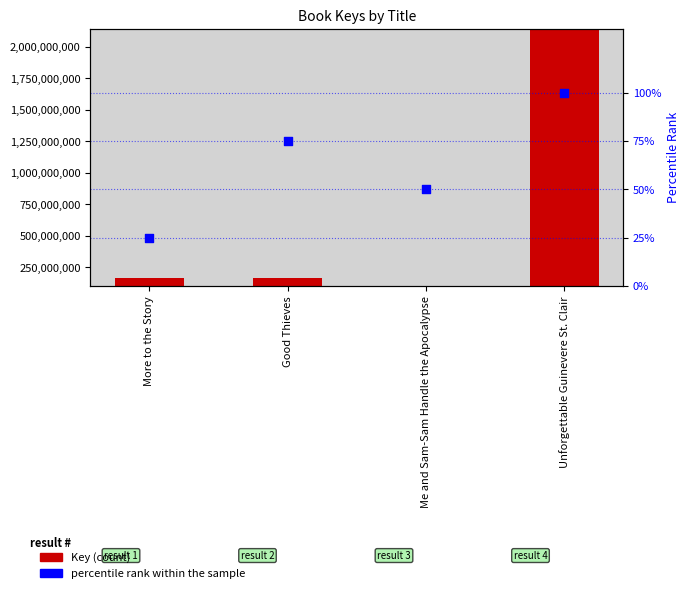

Which series has the largest total across all categories?

Key